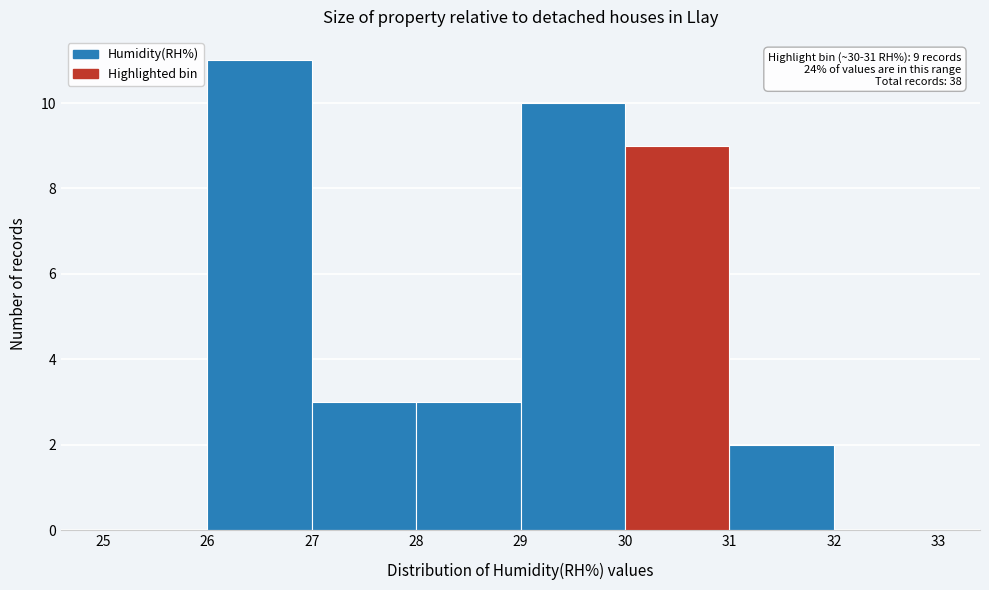

Over which range of the x-axis is the bar tallest?

26 to 27